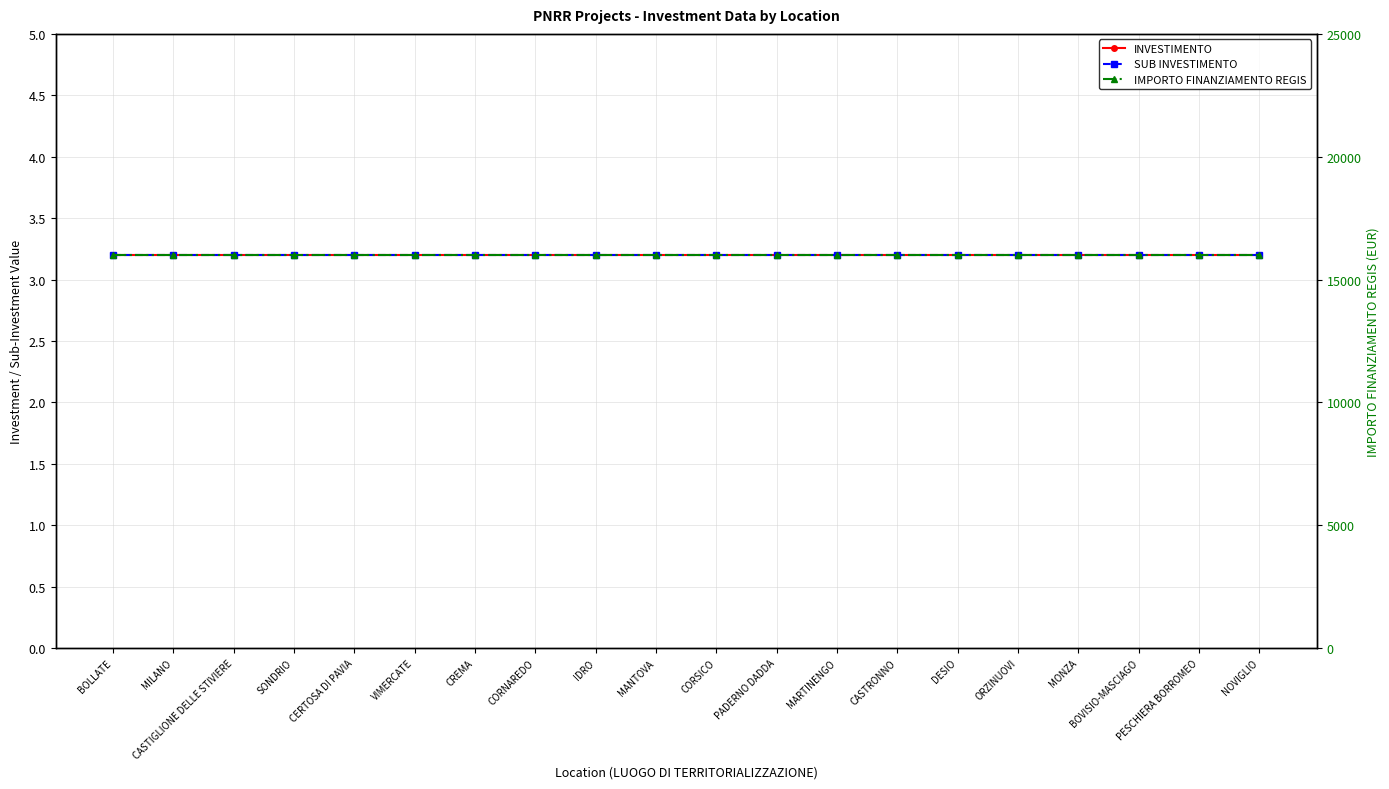

Which series has the largest range (max minus min)?

INVESTIMENTO